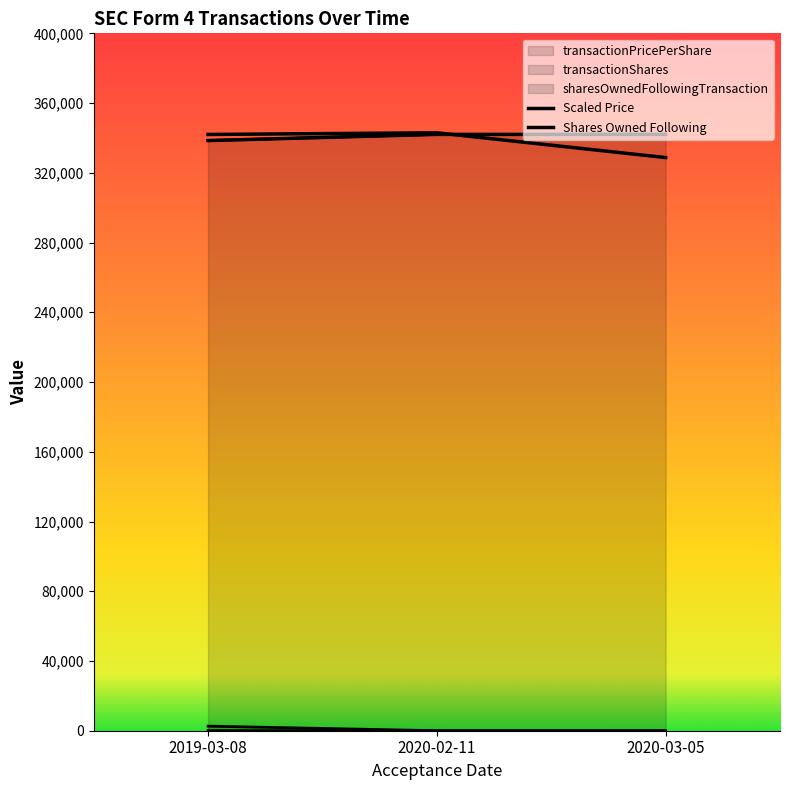

At which label does transactionShares first exceed 1?

2019-03-08